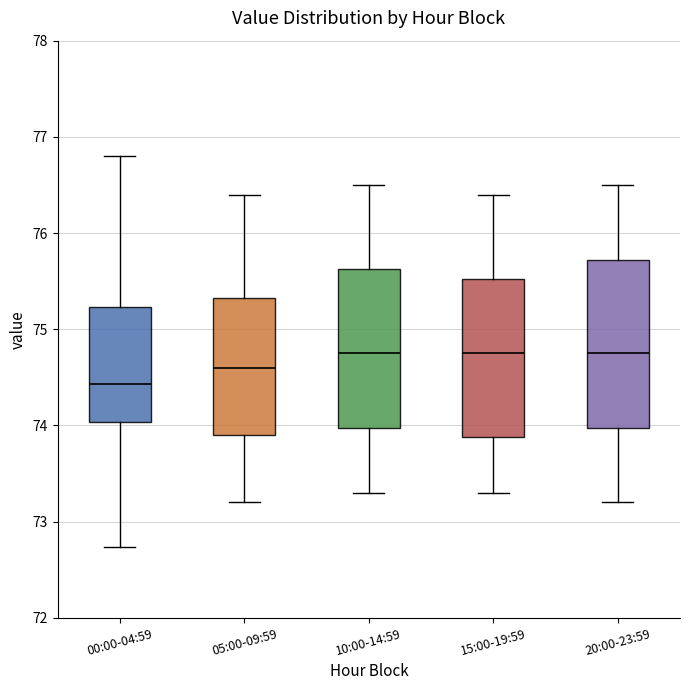

Where is the upper edge of the box for 20:00-23:59 on the y-axis? The values are not printed on the chart, so give them approximately, as read against the axis.

75.7